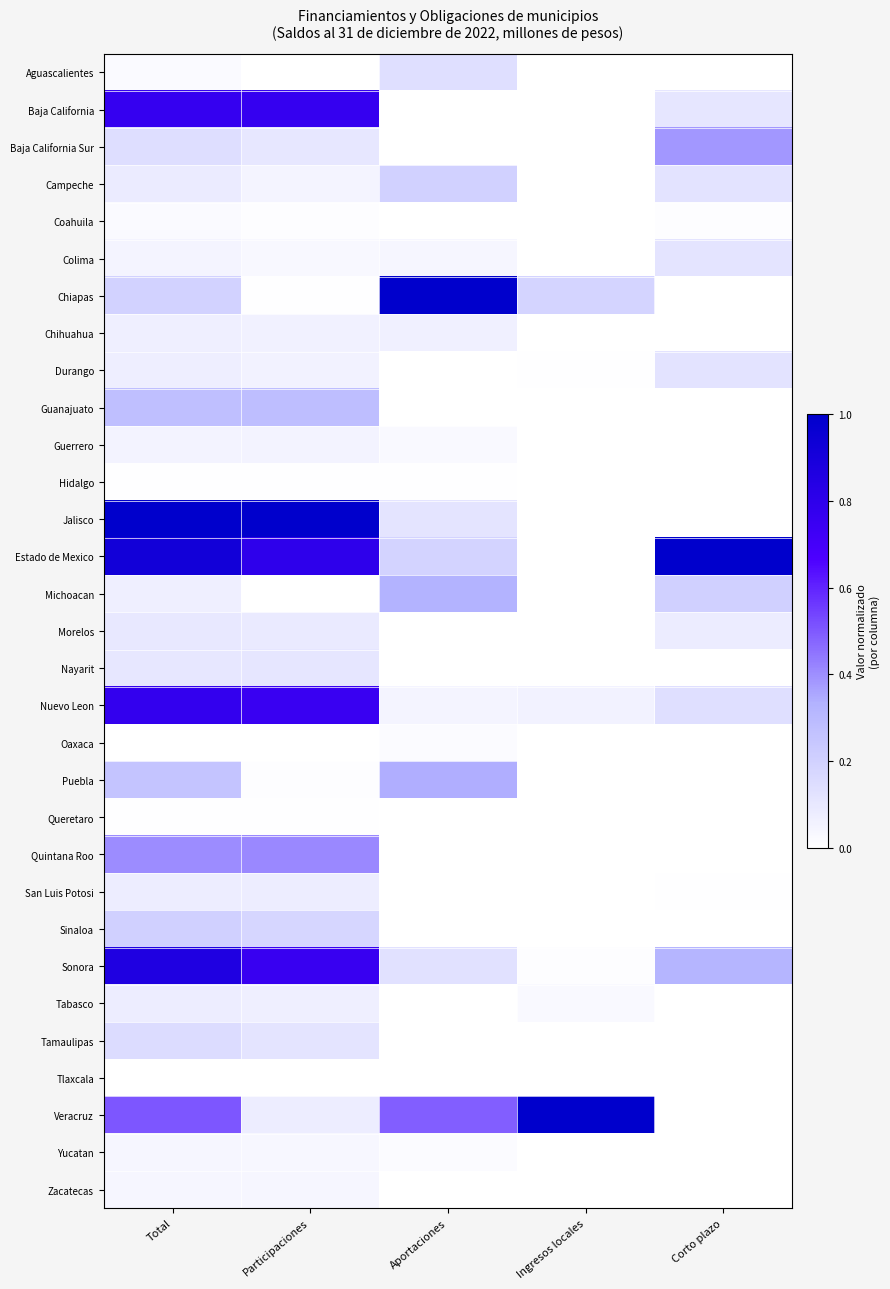

How many data points does each series have?

5